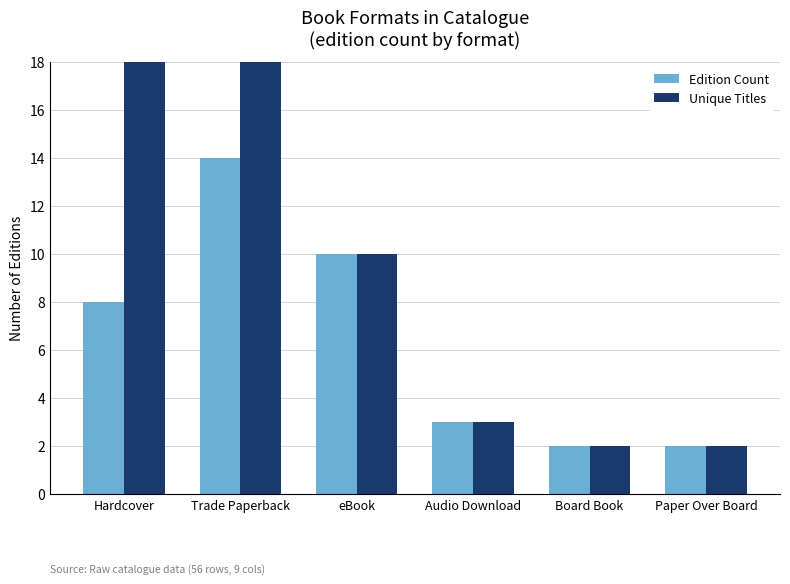

What are all the series names shown in the legend?

Edition Count, Unique Titles